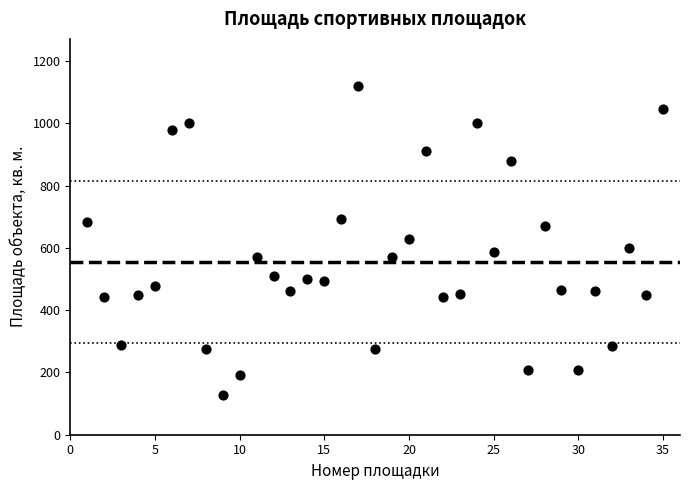

What is the range of X values (max minus min)?

34